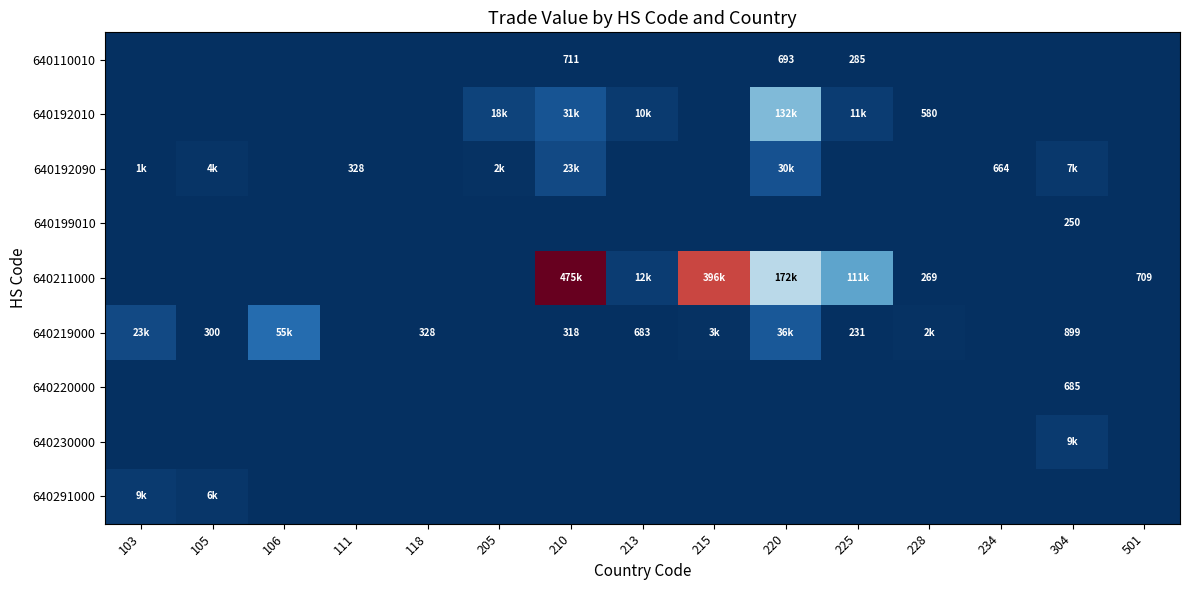

True or false: 640110010 has a value of 693 at 220.

True